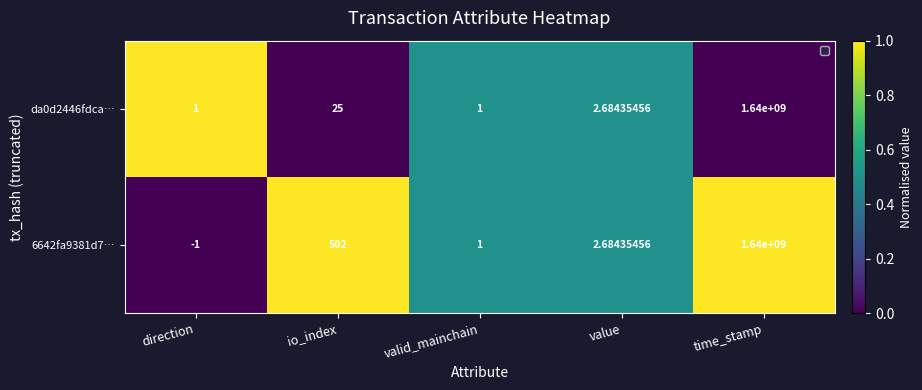

List the series in order of their overall mean, highest first.

6642fa9381d7…, da0d2446fdca…